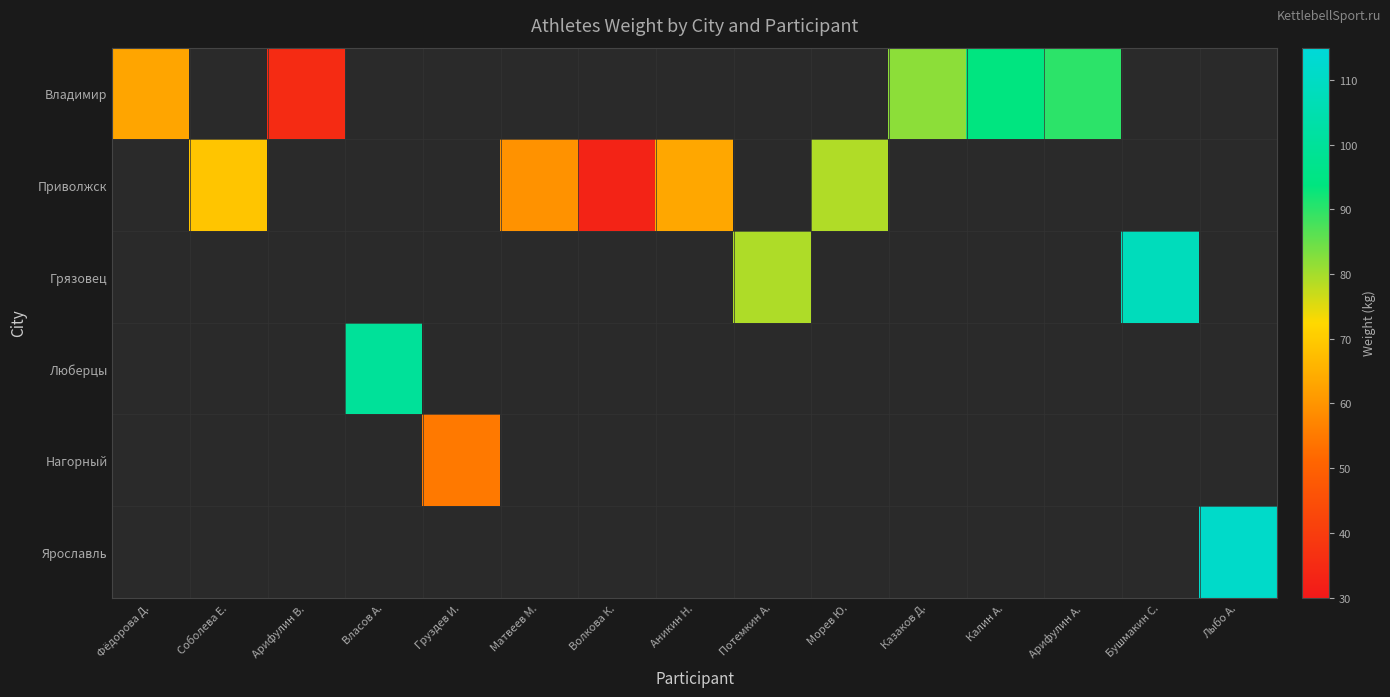

At which category is the sum across all series the highest?

Лыбо А.